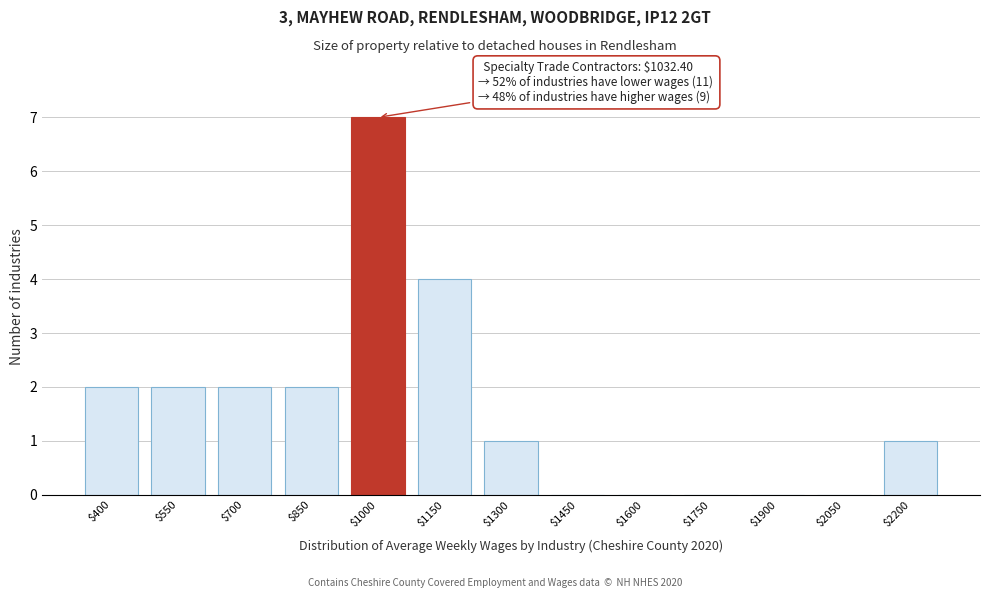

What is the maximum value shown in the chart?

7